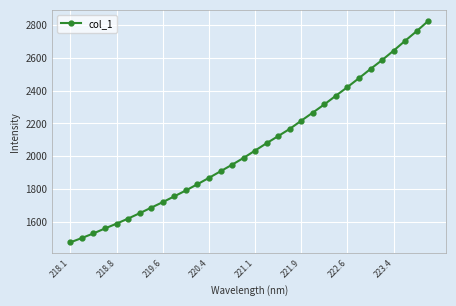

True or false: there are more than 2 points higher than both neighbors.

False